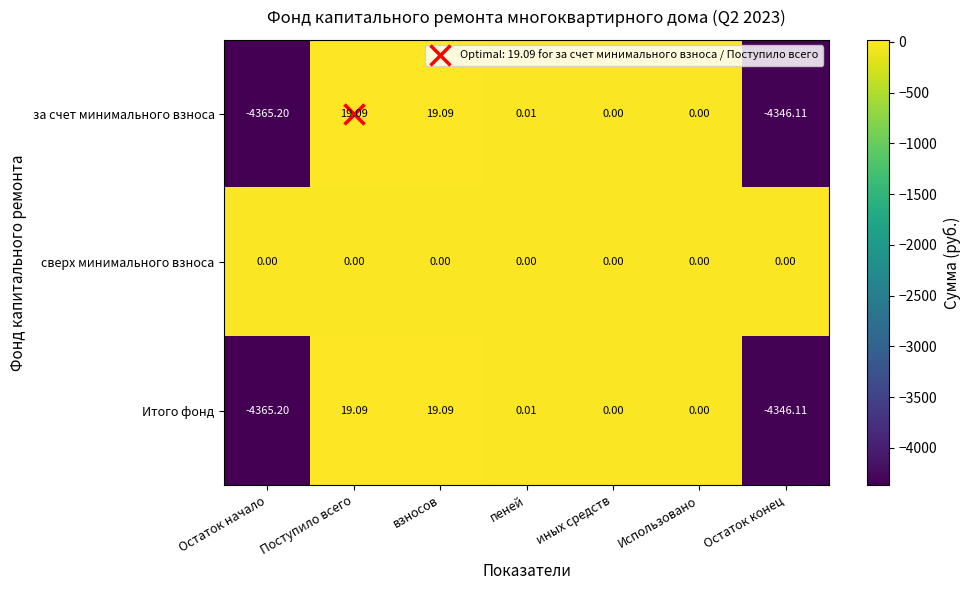

Which series has the largest total across all categories?

сверх минимального взноса